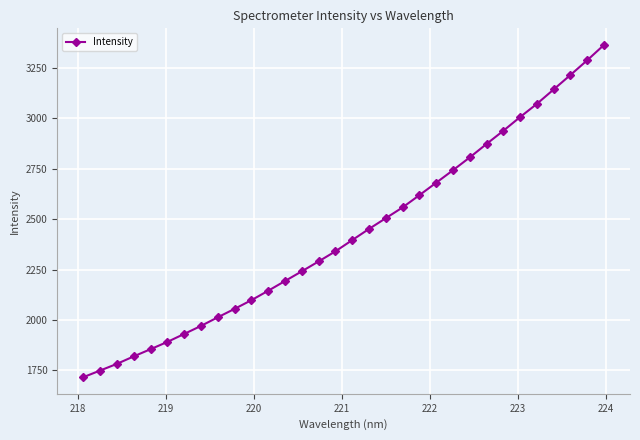

What is the value of the 4th point from the left?

1819.5